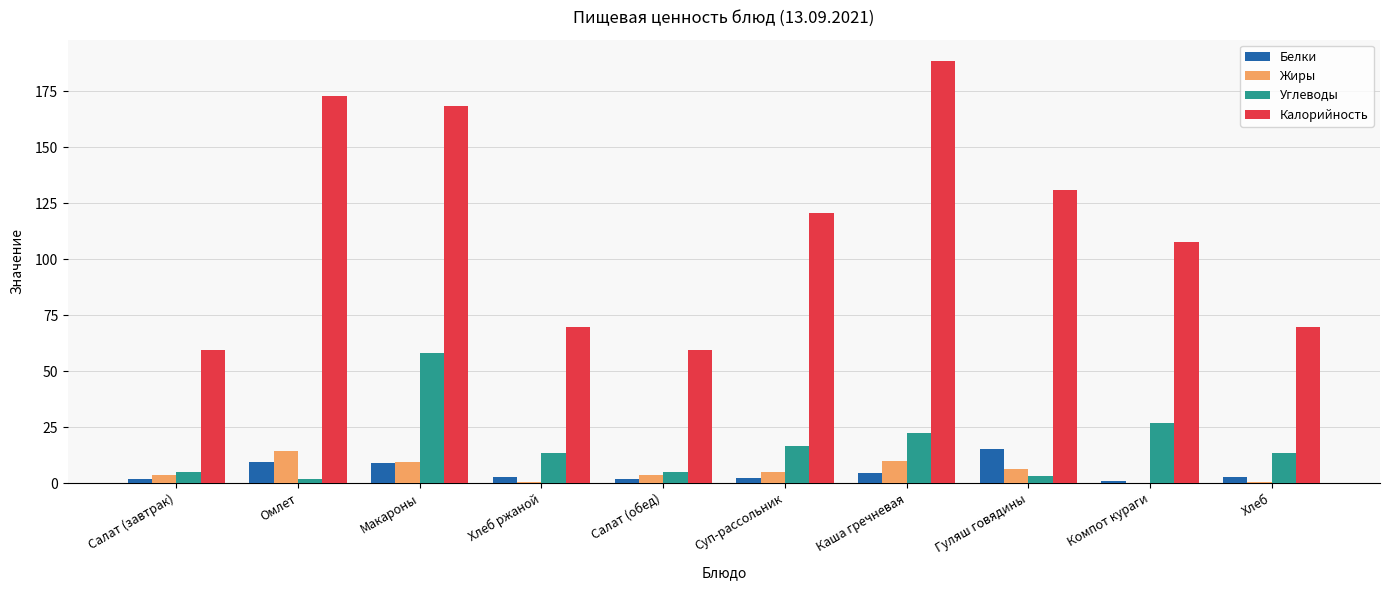

The Углеводы series shows 57.9 at Макароны. True or false?

True